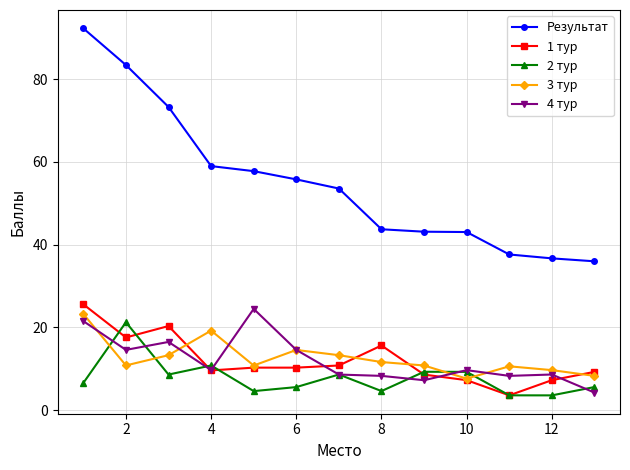

What is the difference between the second highest and minimum values in the Результат series?

47.4